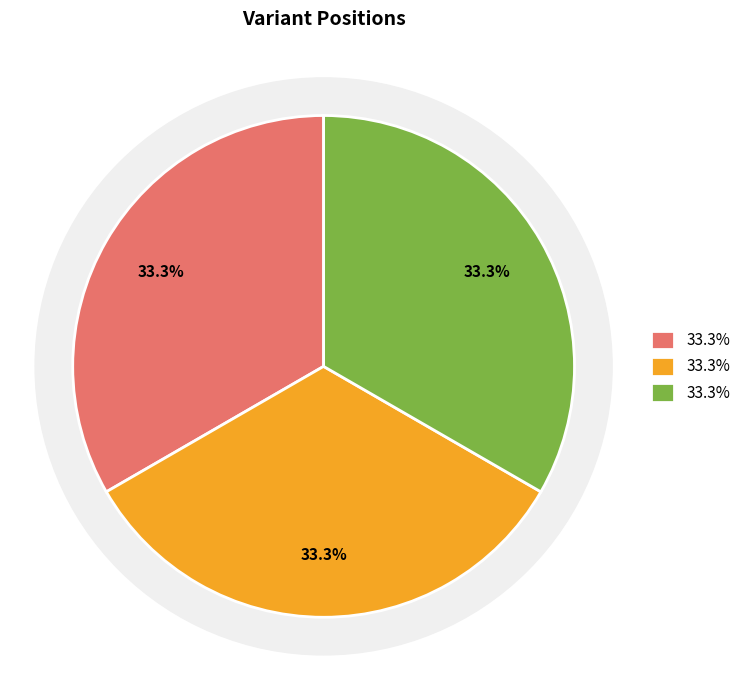

Count the number of slices in the pie.

3